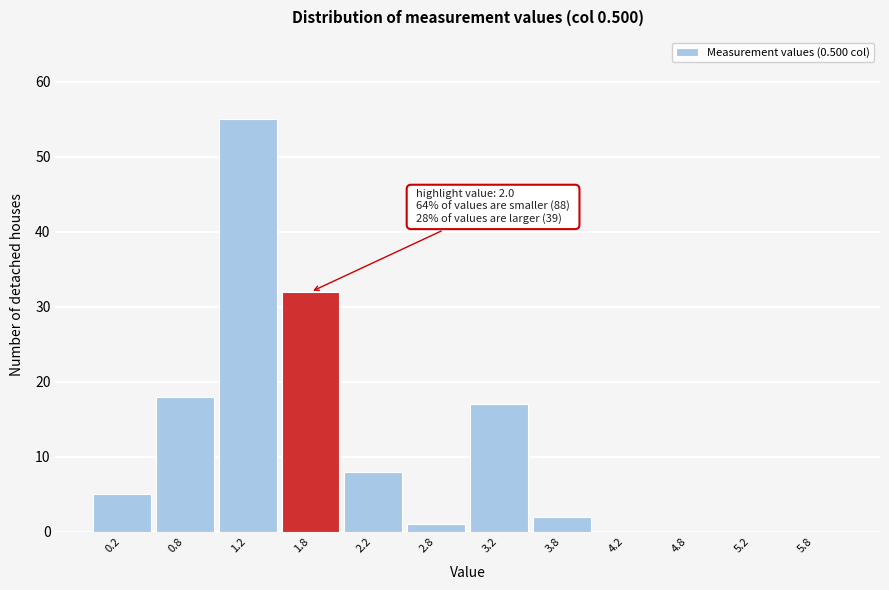

Reading left to right, list all the values displayed in this chart.

0.2=5	0.8=18	1.2=55	1.8=32	2.2=8	2.8=1	3.2=17	3.8=2	4.2=0	4.8=0	5.2=0	5.8=0